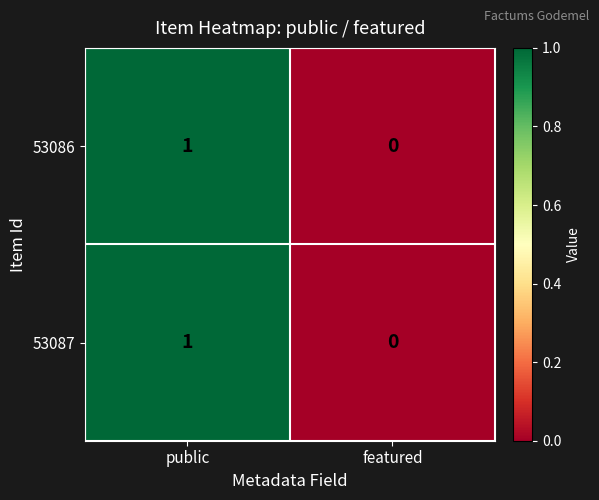

At which label is 53086 closest to 0?

featured